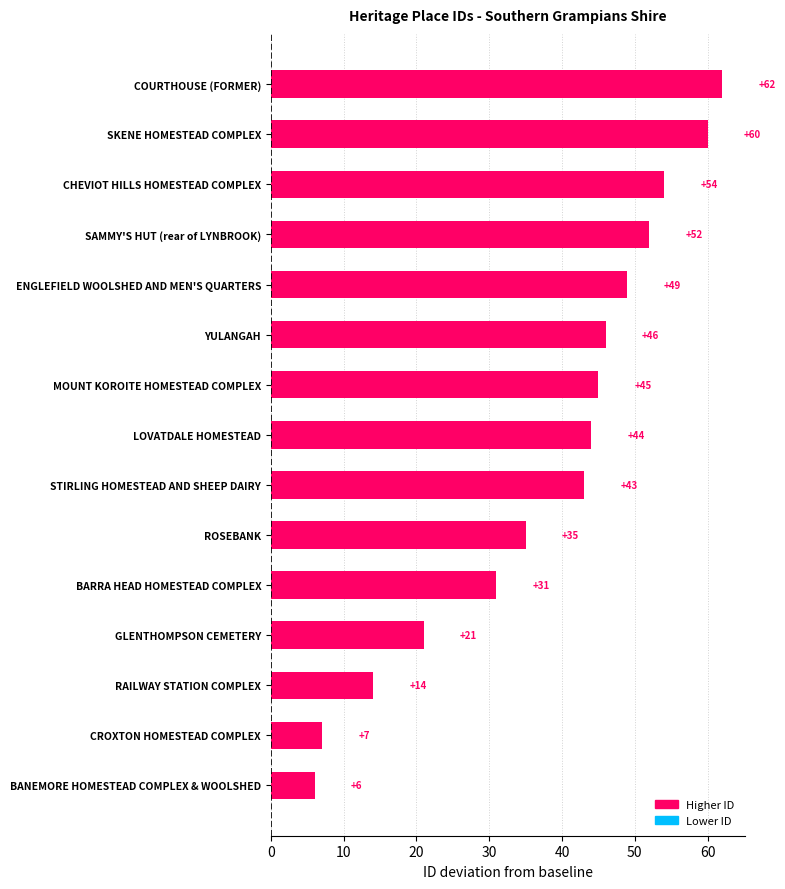

Does the chart contain stacked bars?

No